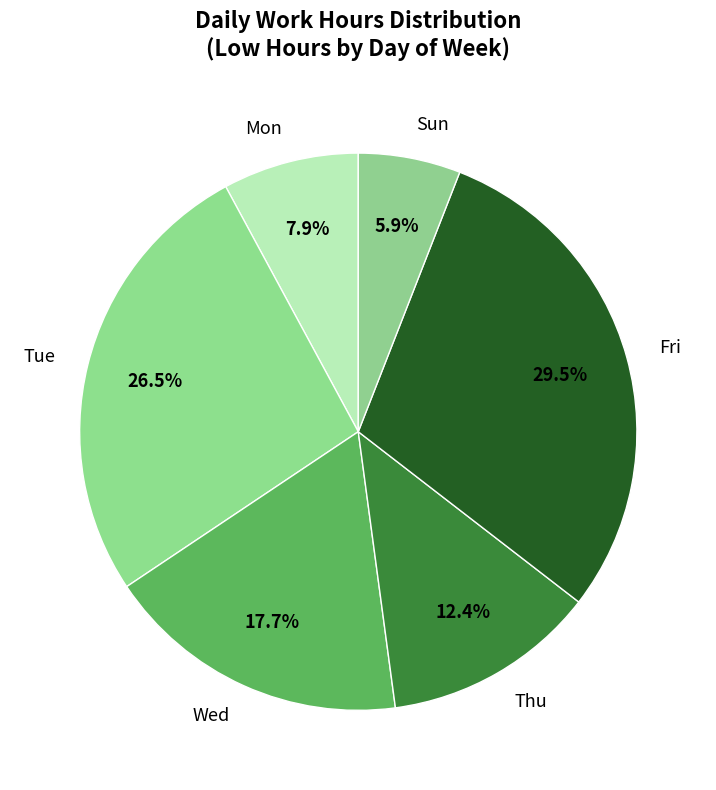

Is there any slice that represents more than half of the pie?

No